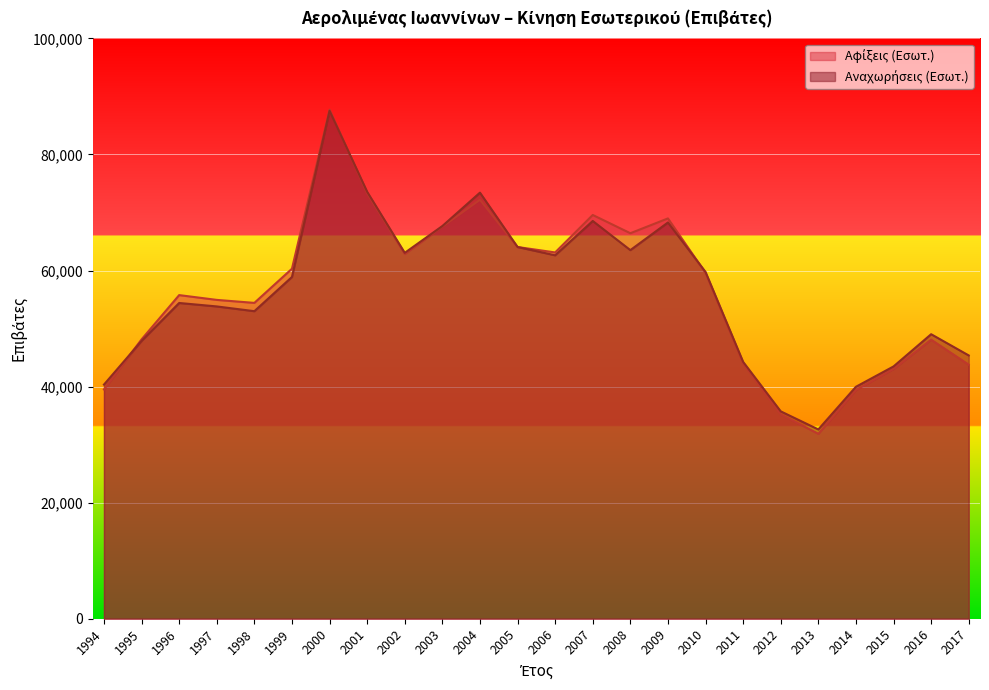

How many times do Αφίξεις (Εσωτ.) and Αναχωρήσεις (Εσωτ.) cross each other?

4